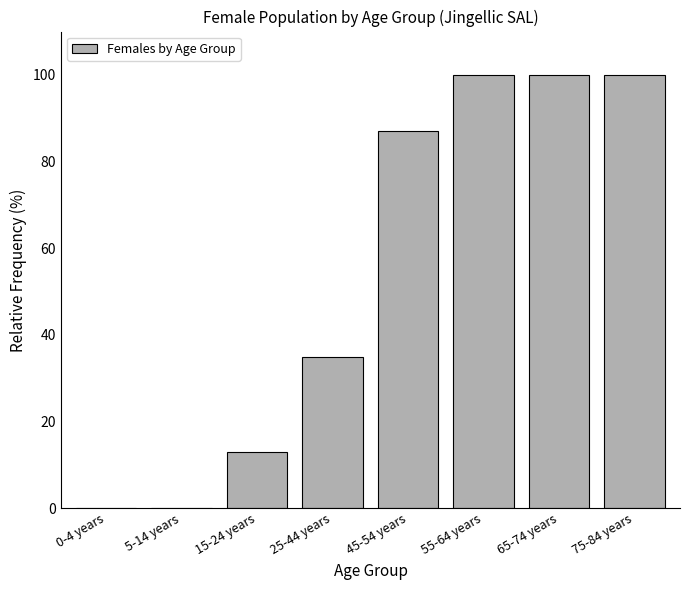

Reading right to left, what are all the values shown in this chart?

75-84 years=100.0	65-74 years=100.0	55-64 years=100.0	45-54 years=87.0	25-44 years=34.8	15-24 years=13.0	5-14 years=0.0	0-4 years=0.0